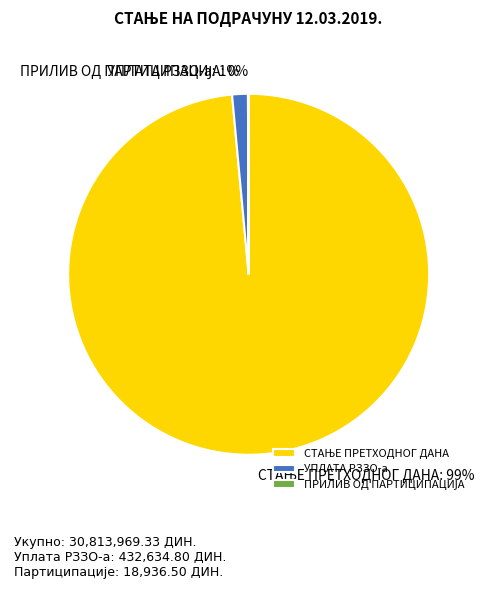

To the nearest percent, what is the average slice percentage?

33%